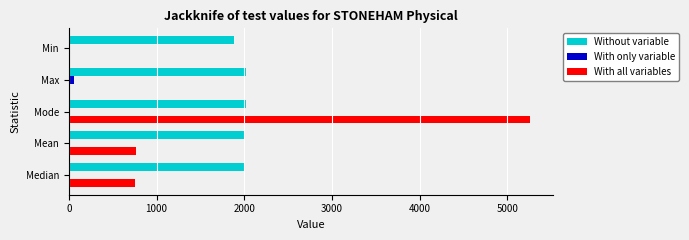

True or false: With all variables has a value of 0 at Min.

True